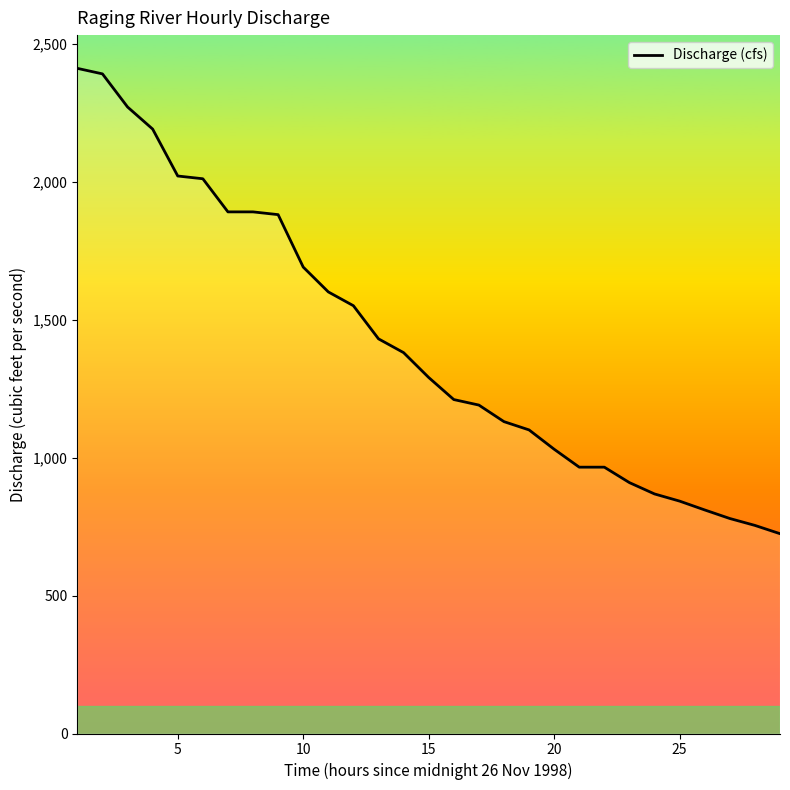

What is the minimum value shown in the chart?

724